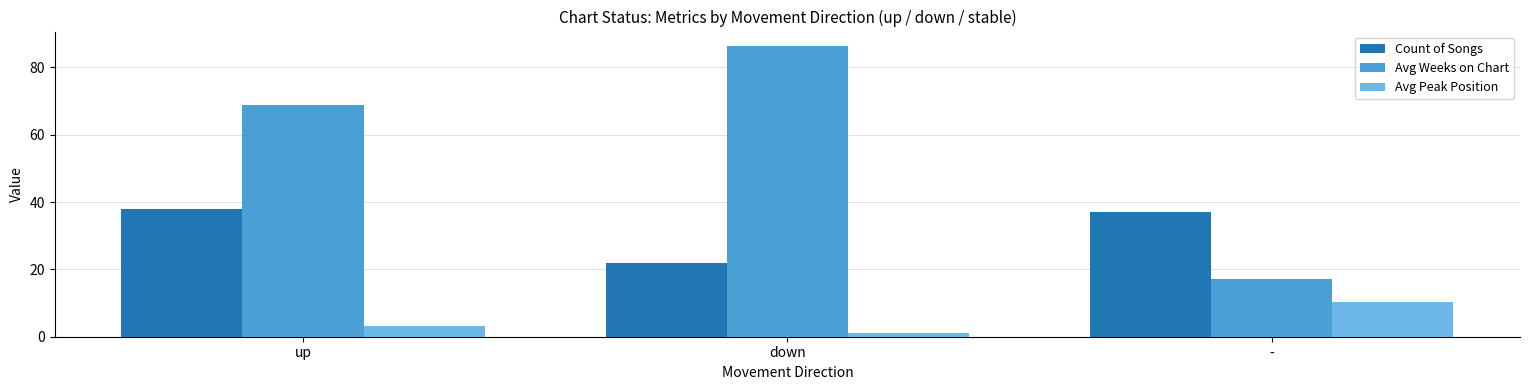

True or false: Avg Weeks on Chart has a value of 17.1 at -.

True